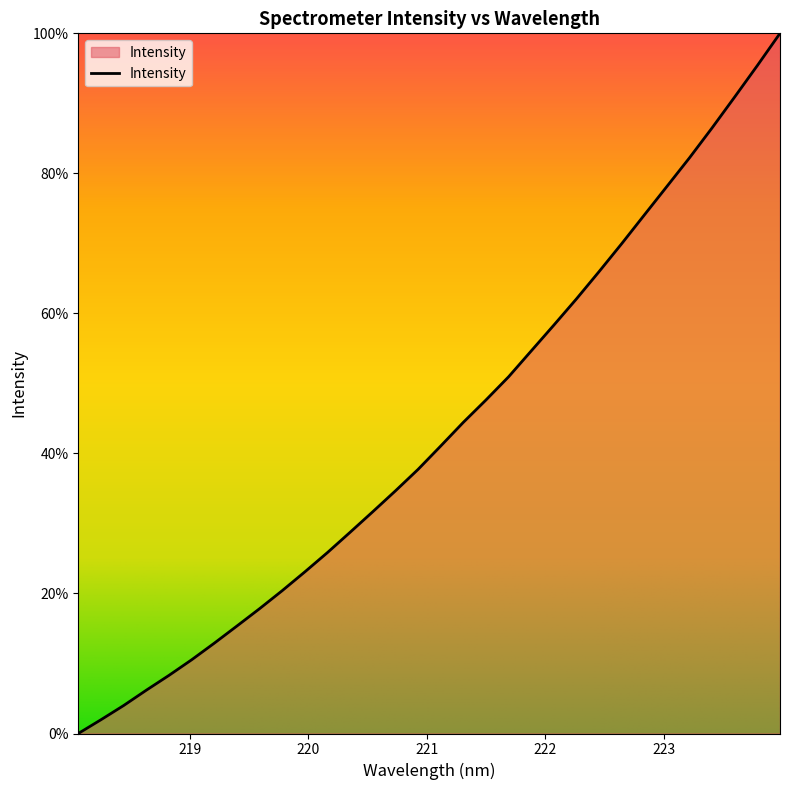

What is the difference between the maximum and minimum values?

100.0